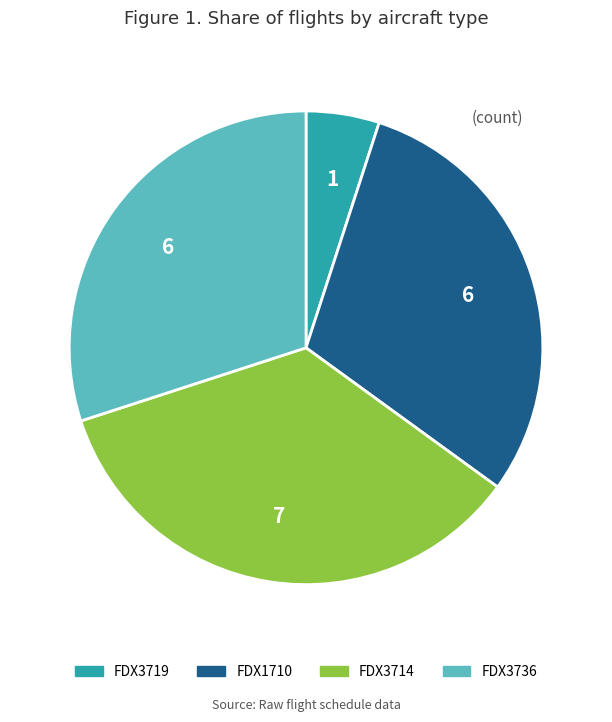

The FDX3714 slice represents 35% of the pie. True or false?

True